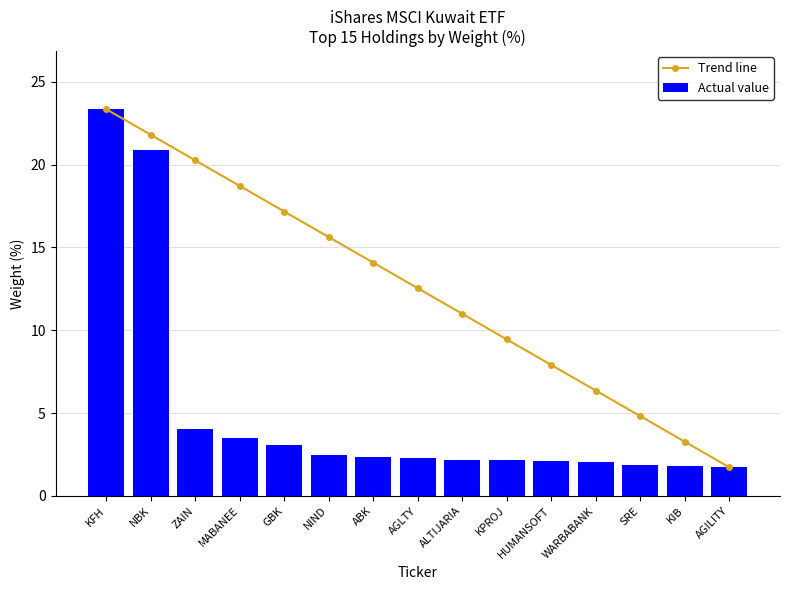

Rank the series at MABANEE from lowest to highest value.

Actual value, Trend line